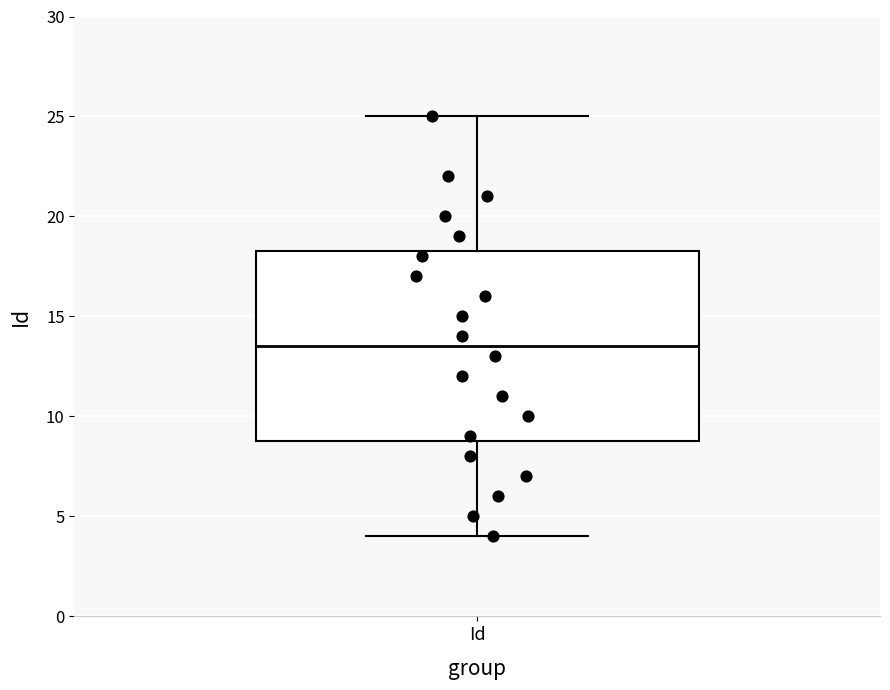

Where is the lower edge of the box for Id on the y-axis? The values are not printed on the chart, so give them approximately, as read against the axis.

9.0